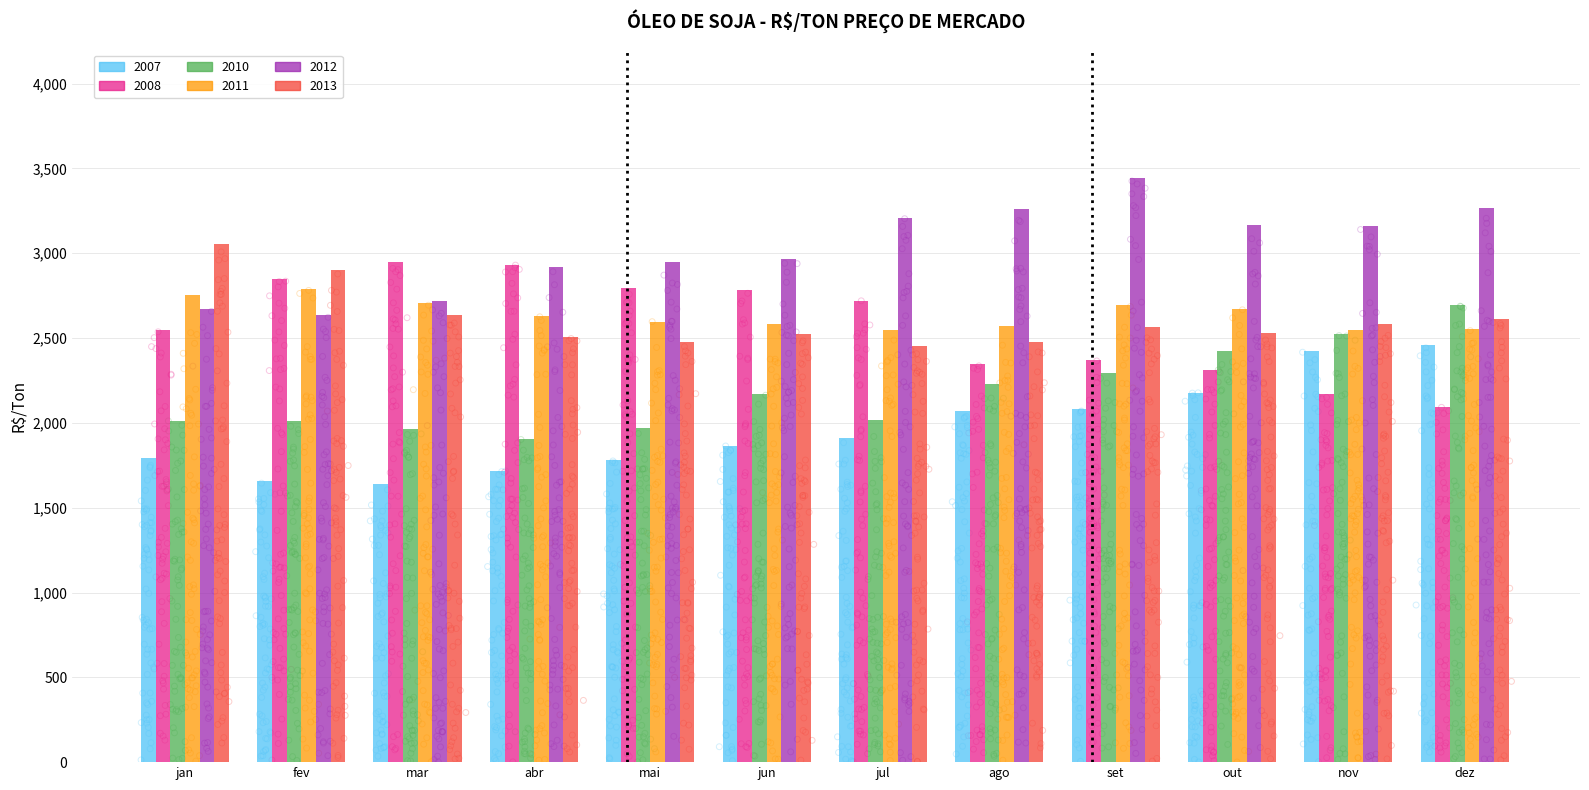

Which series reaches the minimum Y coordinate?

2007